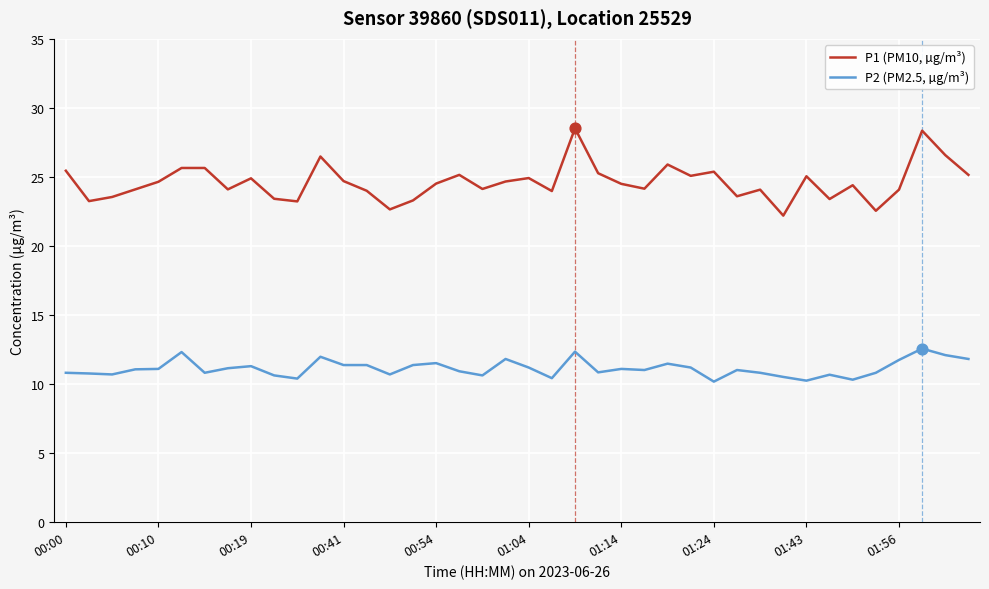

What are all the series names shown in the legend?

P1 (PM10, µg/m³), P2 (PM2.5, µg/m³)